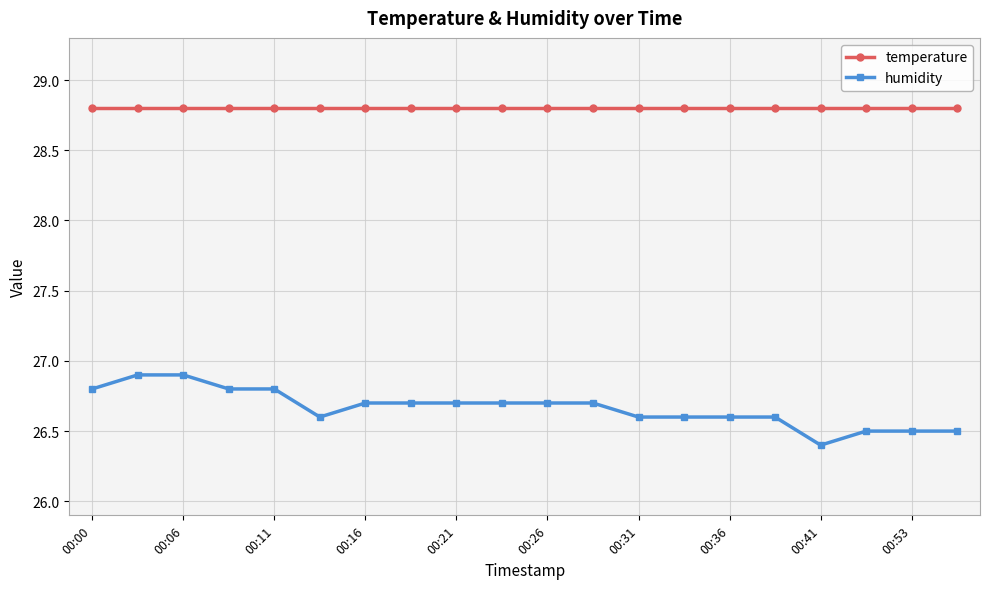

Which series has the largest range (max minus min)?

humidity